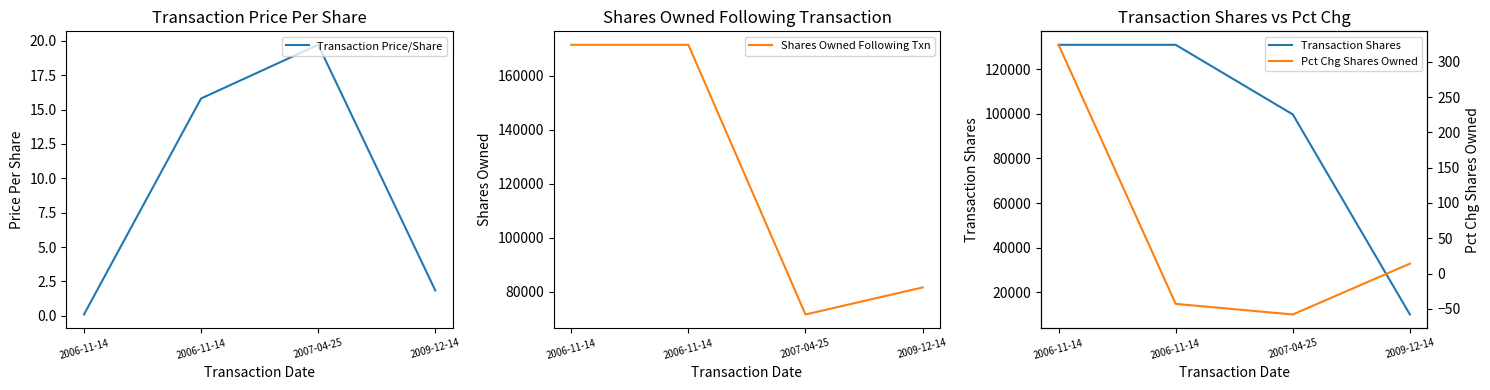

What is the sum of all Shares Owned Following Txn values?

496168